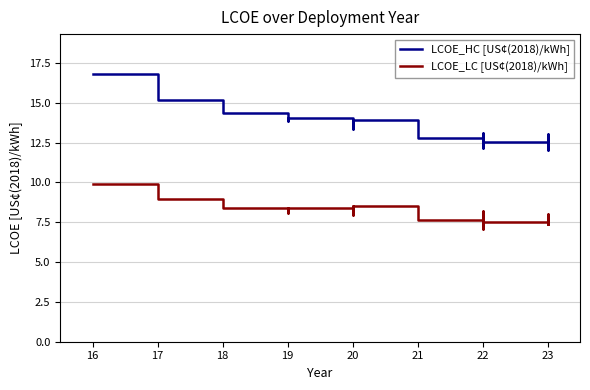

At how many categories does at least one series exceed 15?

2